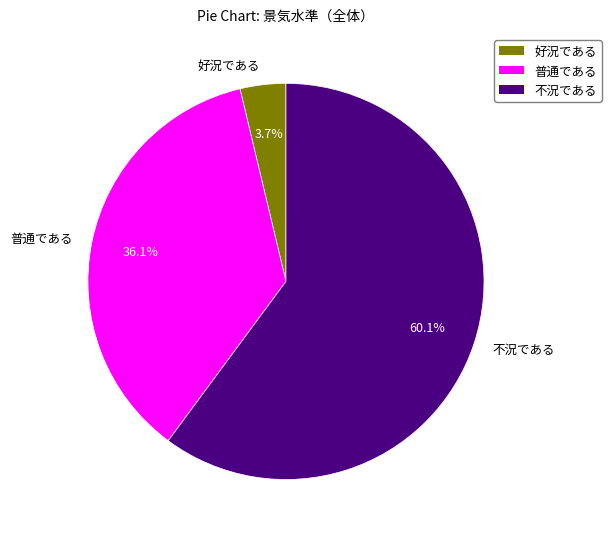

What is the total percentage of 不況である and 好況である?

63.9%